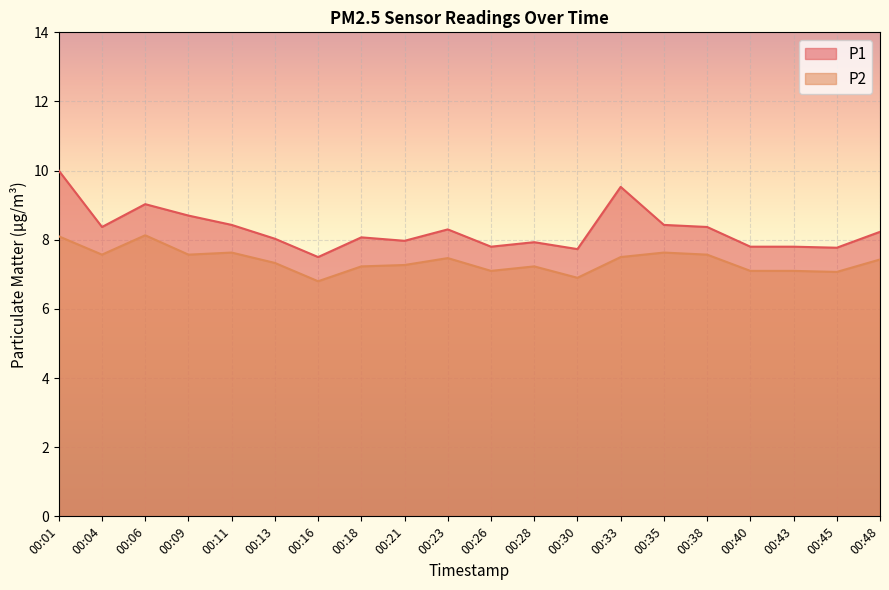

At how many categories does at least one series exceed 8?

12